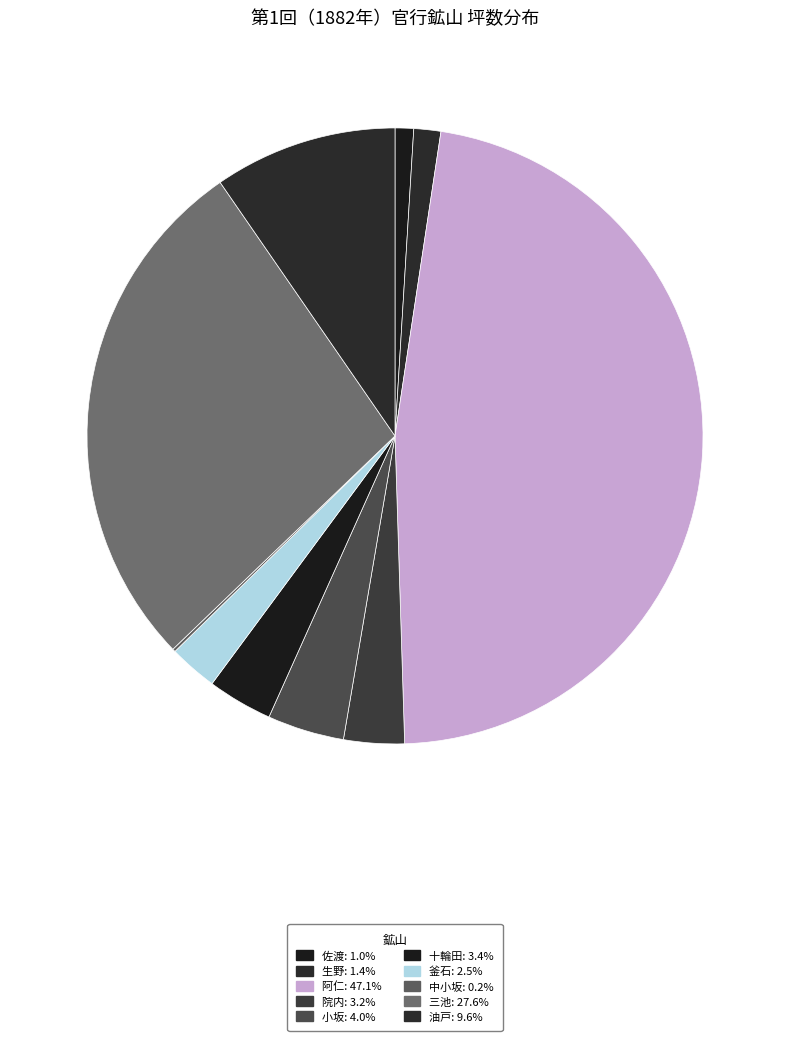

Rank the categories by value from highest to lowest.

阿仁, 三池, 油戸, 小坂, 十輪田, 院内, 釜石, 生野, 佐渡, 中小坂